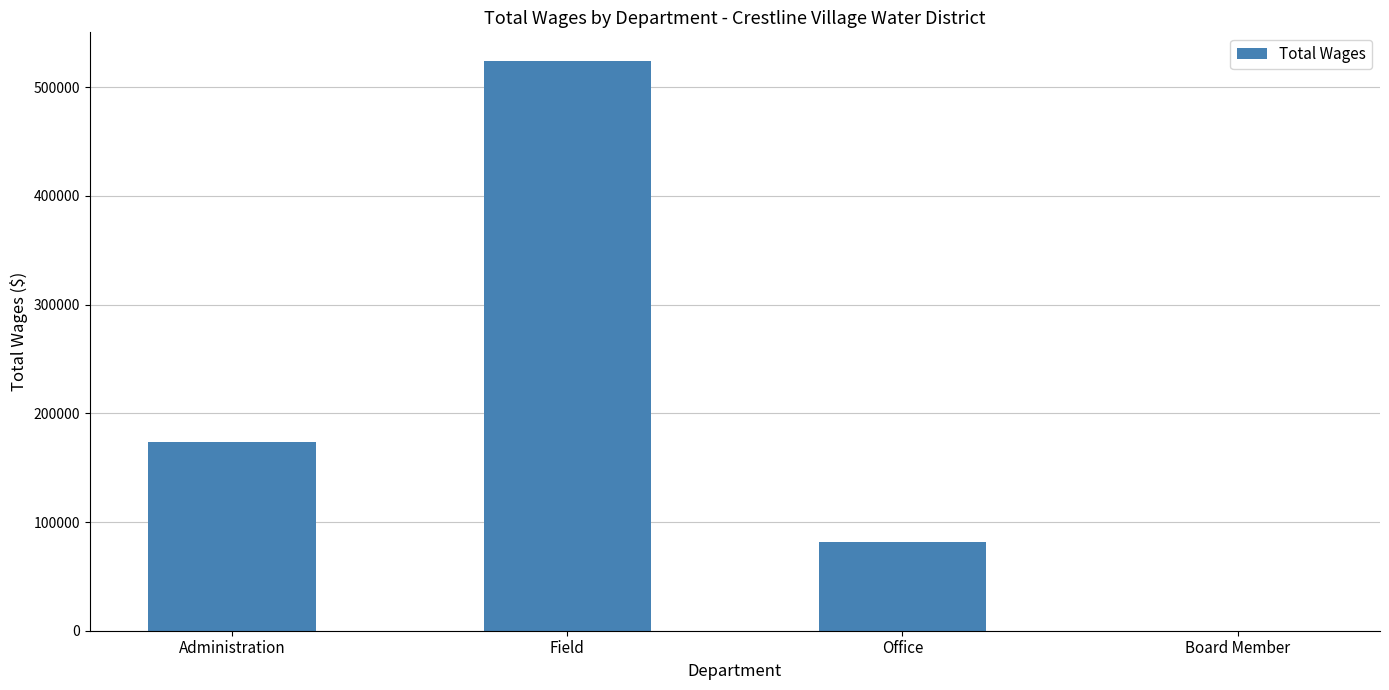

What is the approximate value at Administration?

173675